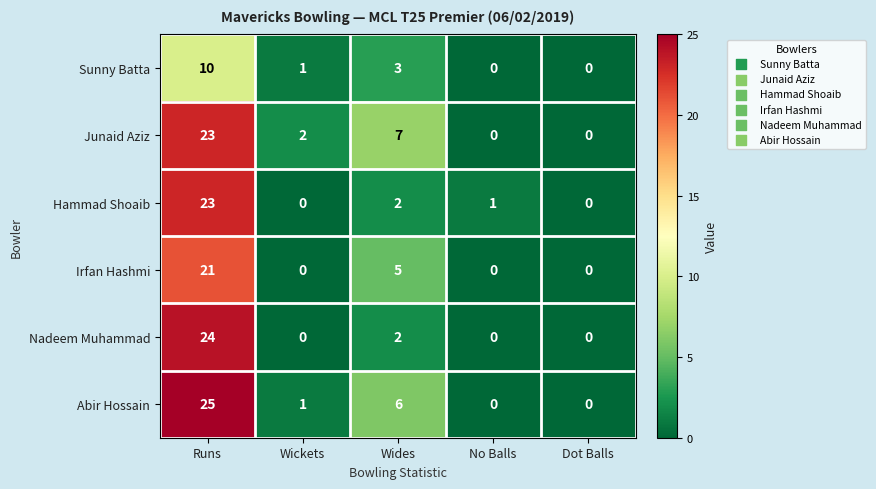

At which category is the sum across all series the highest?

Runs